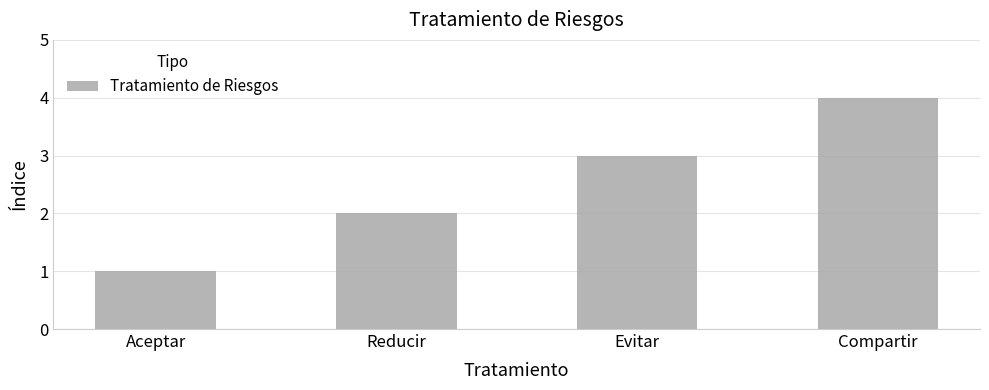

Rank the categories by value from highest to lowest.

Compartir, Evitar, Reducir, Aceptar